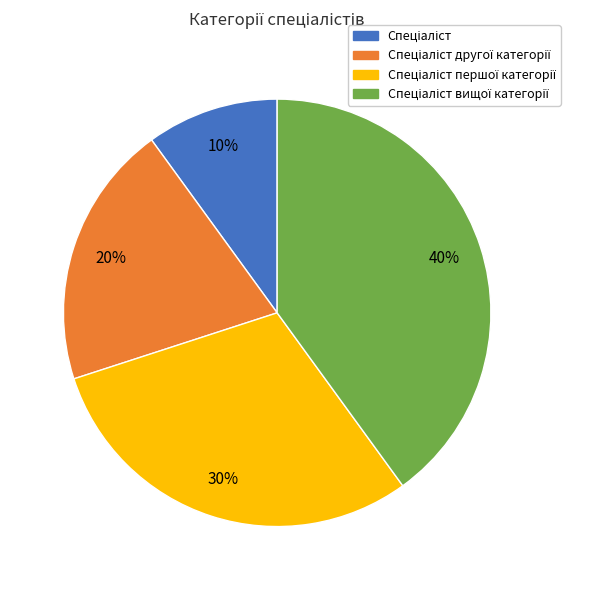

To the nearest percent, what is the difference between the largest and smallest slice percentages?

30%